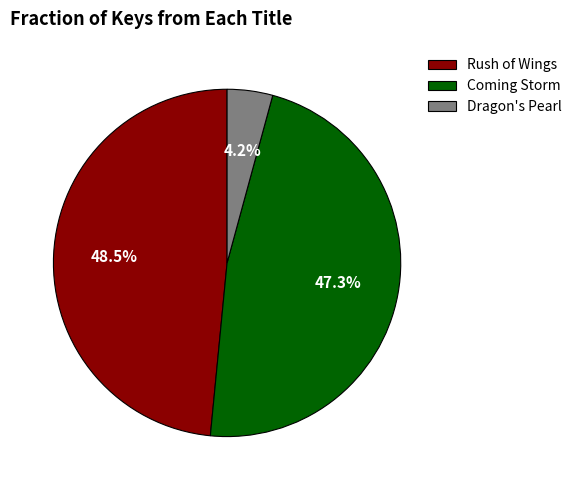

How many slices are in this pie chart?

3